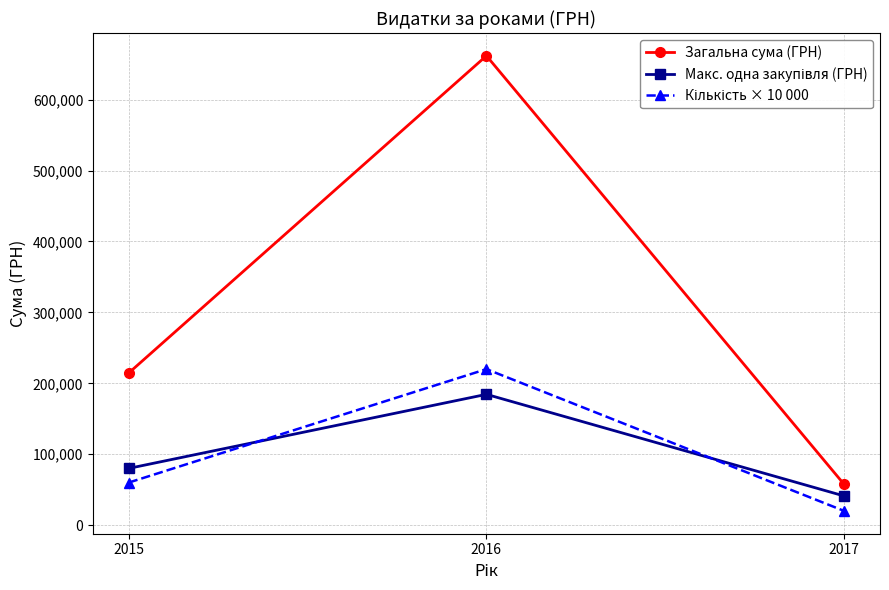

Between 2015 and 2017, which series saw the biggest shift?

Загальна сума (ГРН)